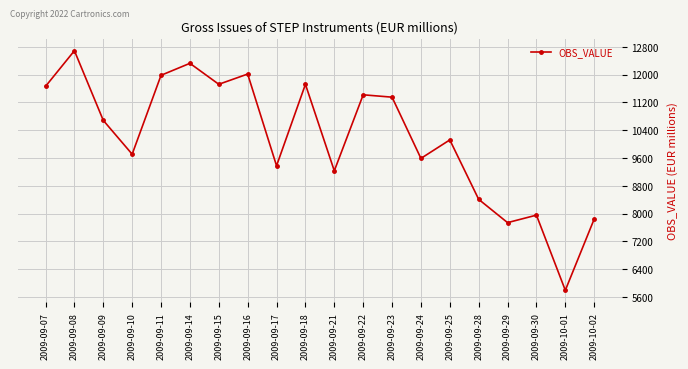

How many points are higher than both their immediate neighbors (excluding endpoints)?

7